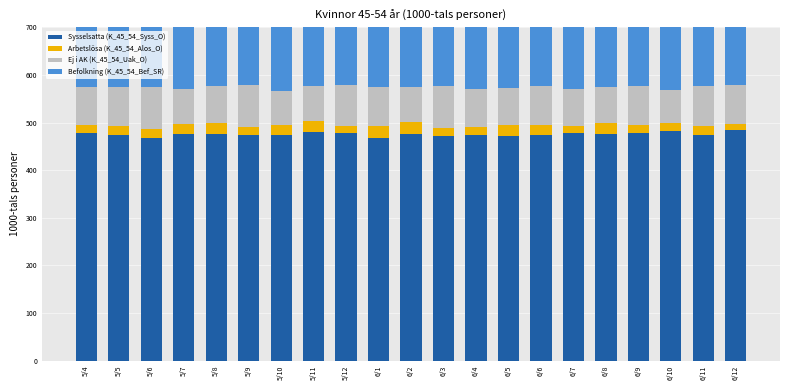

Which category has the highest value across all series?

5/4